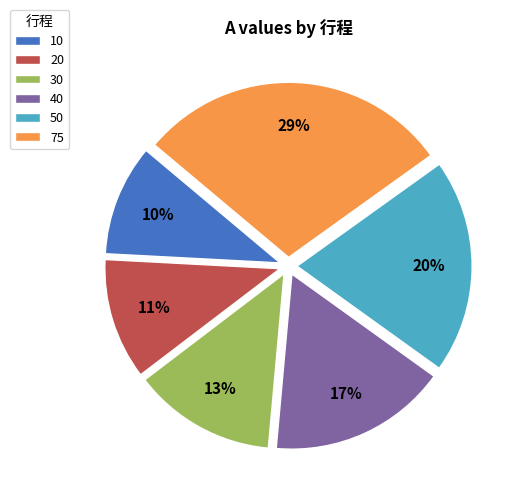

Is the sum of 50 and 10 greater than half?

No